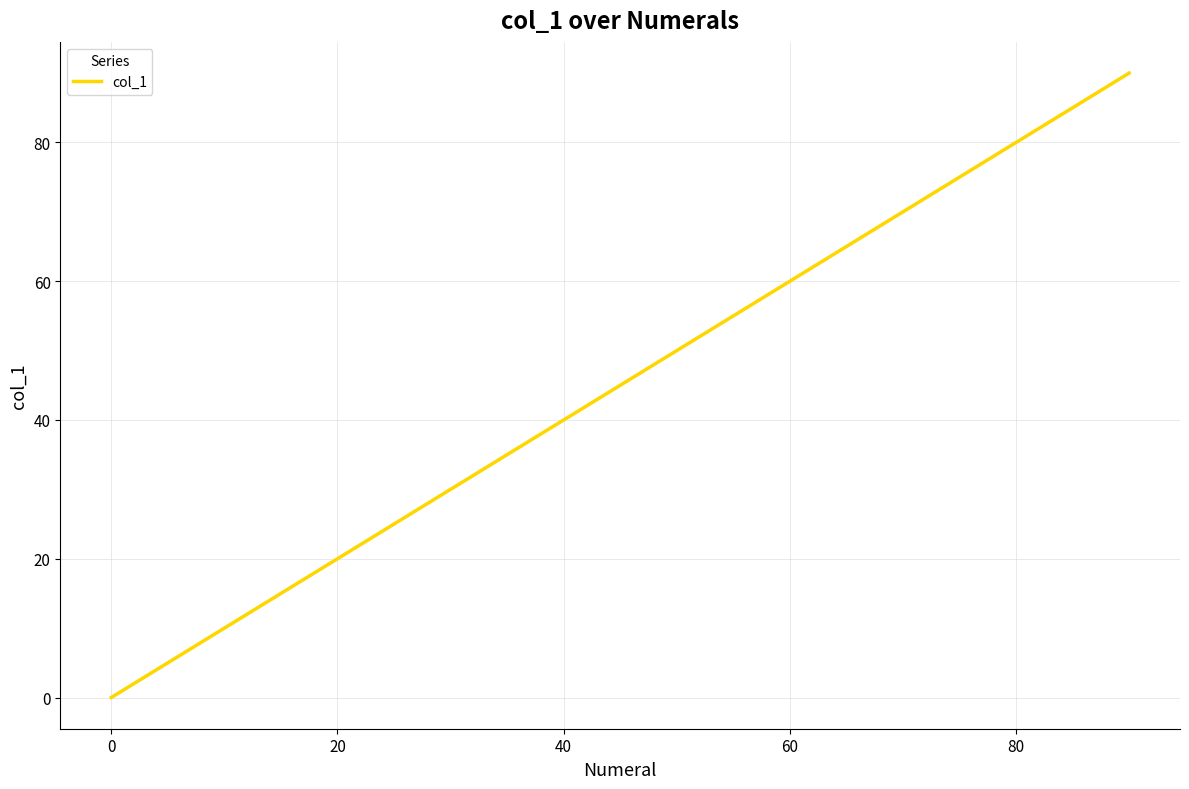

What is the greatest value displayed?

90